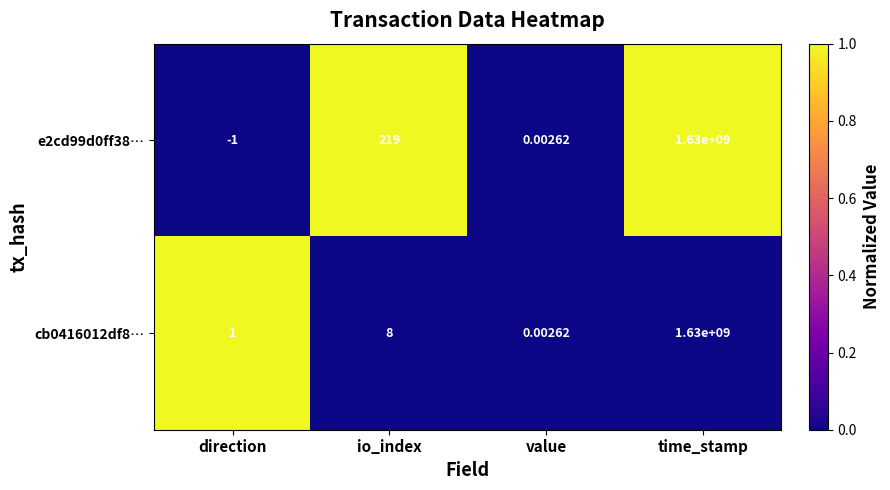

How many values in the e2cd99d0ff38… series are below 219?

2